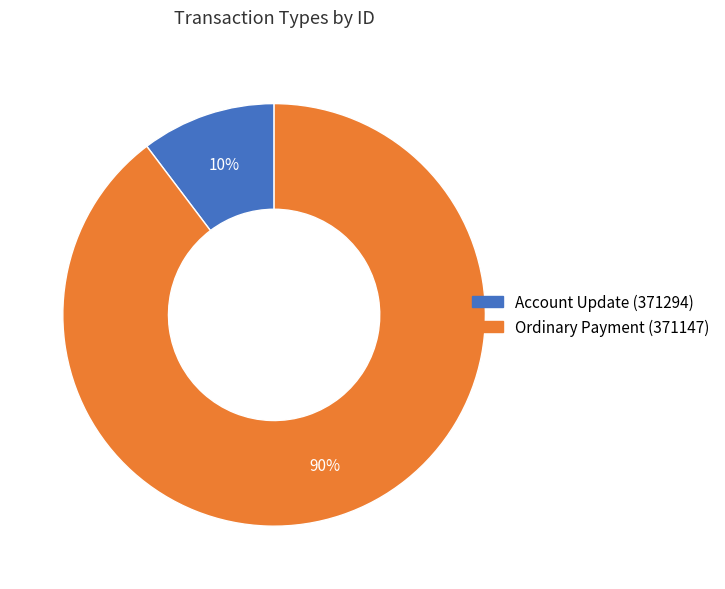

What percentage is the Account Update (371294) slice, to the nearest percent?

10%